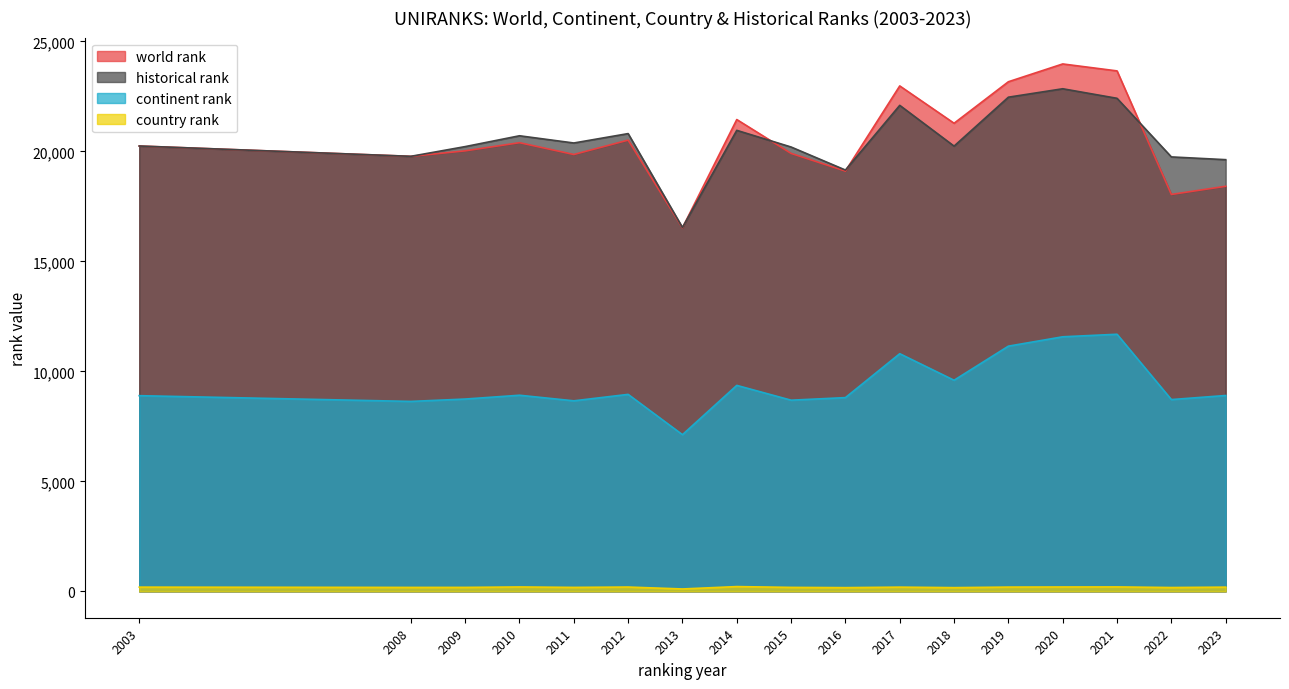

True or false: country rank and historical rank cross at least once.

False